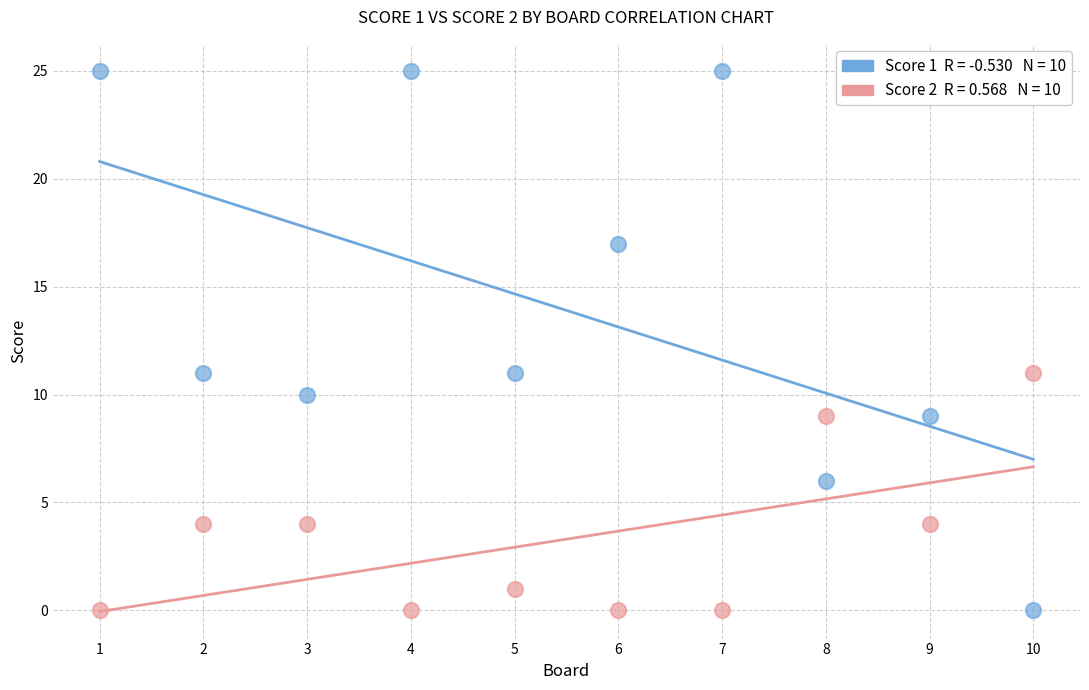

Across all data points, what is the range of Y values (max minus min)?

25